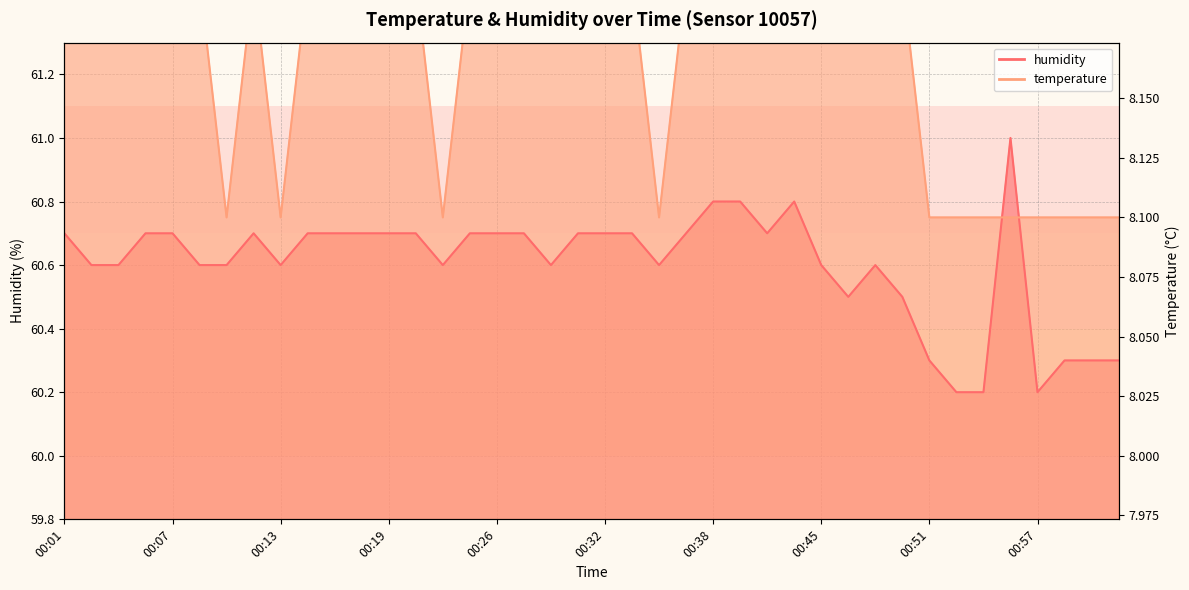

True or false: temperature has a value of 61.5 at 00:07.

True